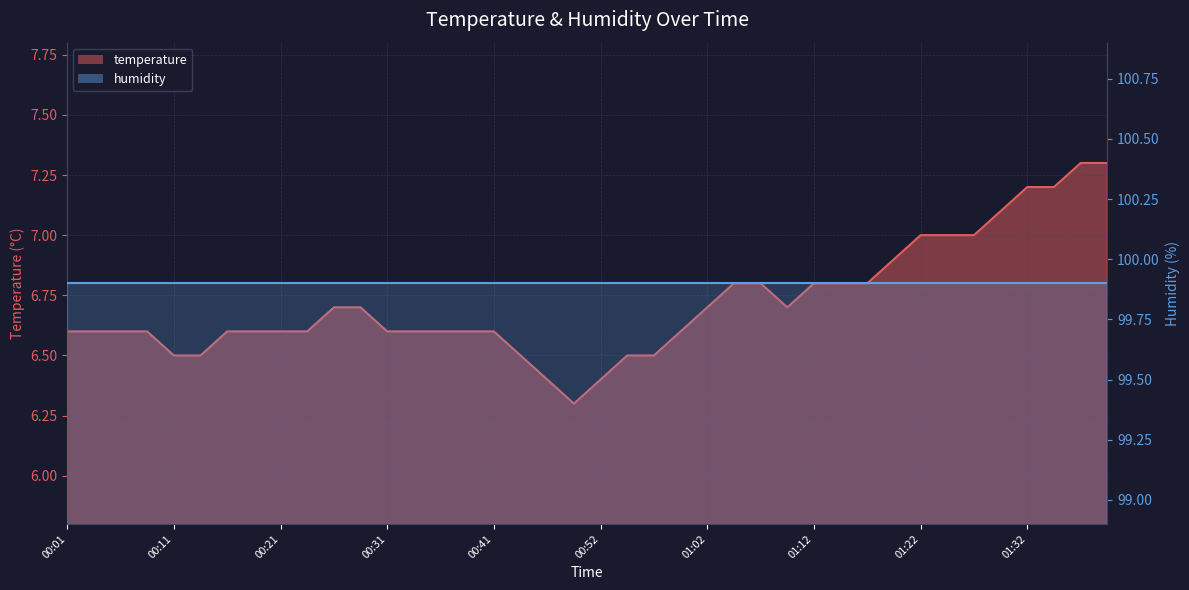

What is the label of the 17th point from the right?

00:59